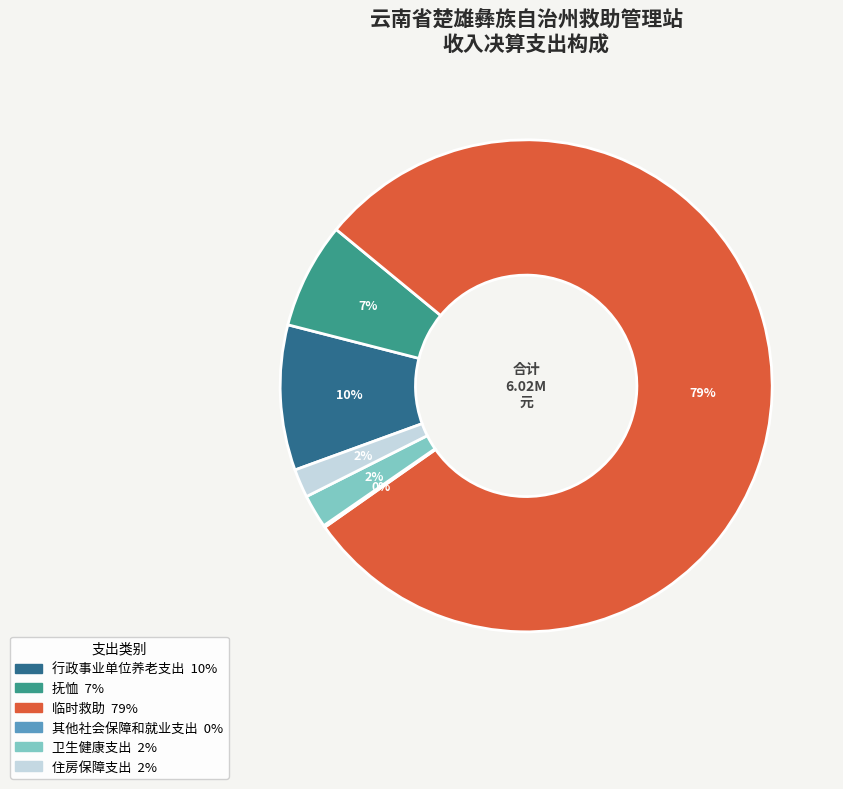

To the nearest percent, what percentage of the pie is 行政事业单位养老支出?

10%